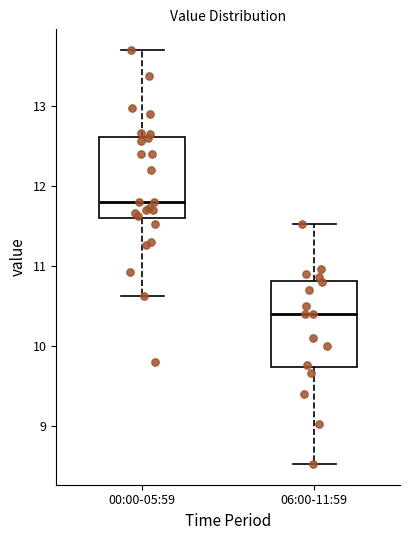

Reading left to right, read every box against the y-axis: the position of its median line, the range the box covers, and the ends of its whiskers. The values are not printed on the chart, so give them approximately, as read against the axis.

00:00-05:59: median 11.8, box 11.6 to 12.6, whiskers 10.6 to 13.7
06:00-11:59: median 10.4, box 9.7 to 10.8, whiskers 8.5 to 11.5